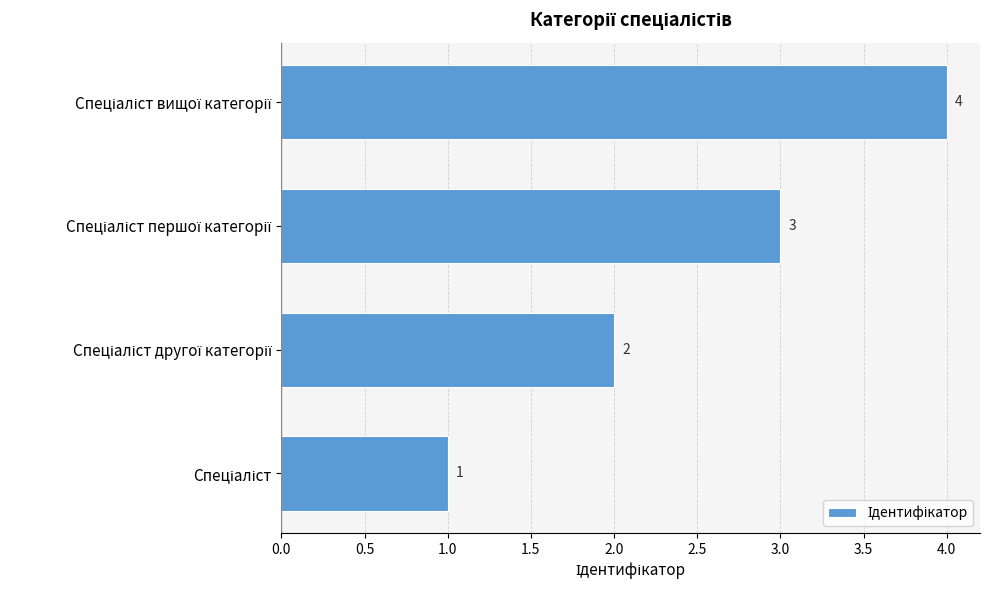

What is the sum of all values?

10